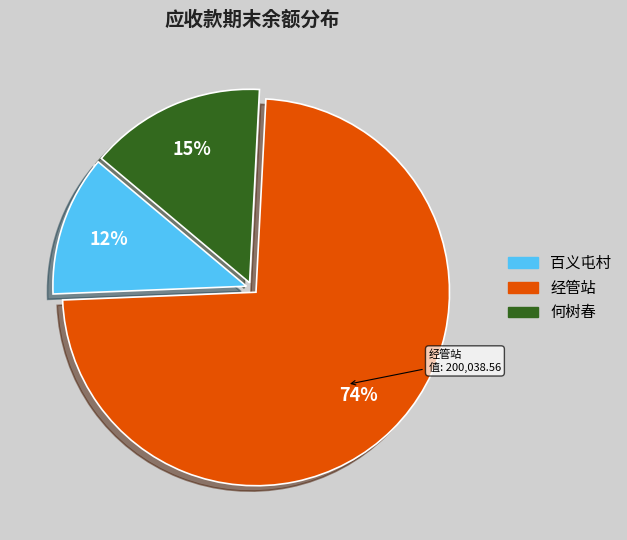

To the nearest percent, what portion does 百义屯村 represent?

12%